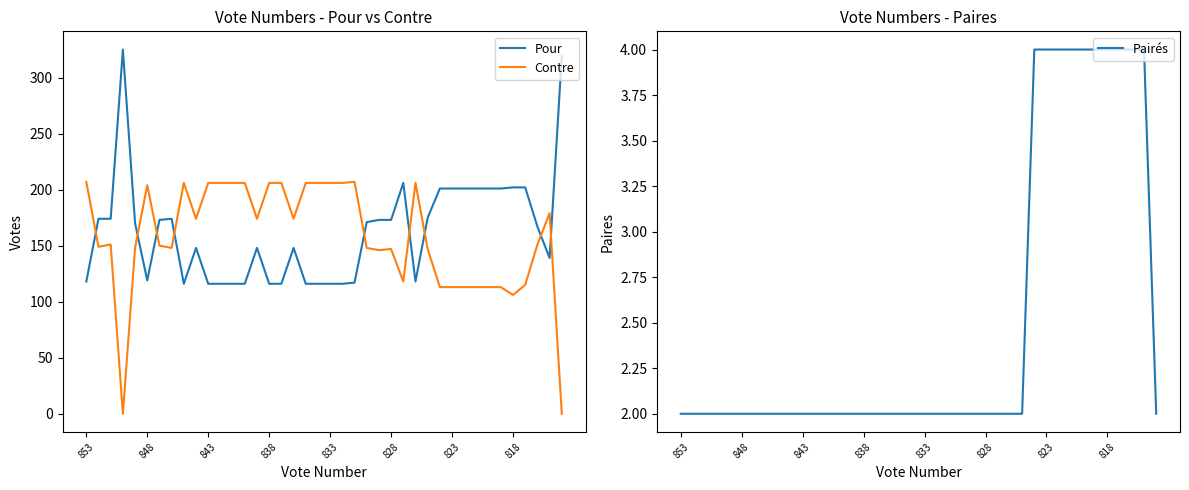

What is the sum of all Contre values?

6293